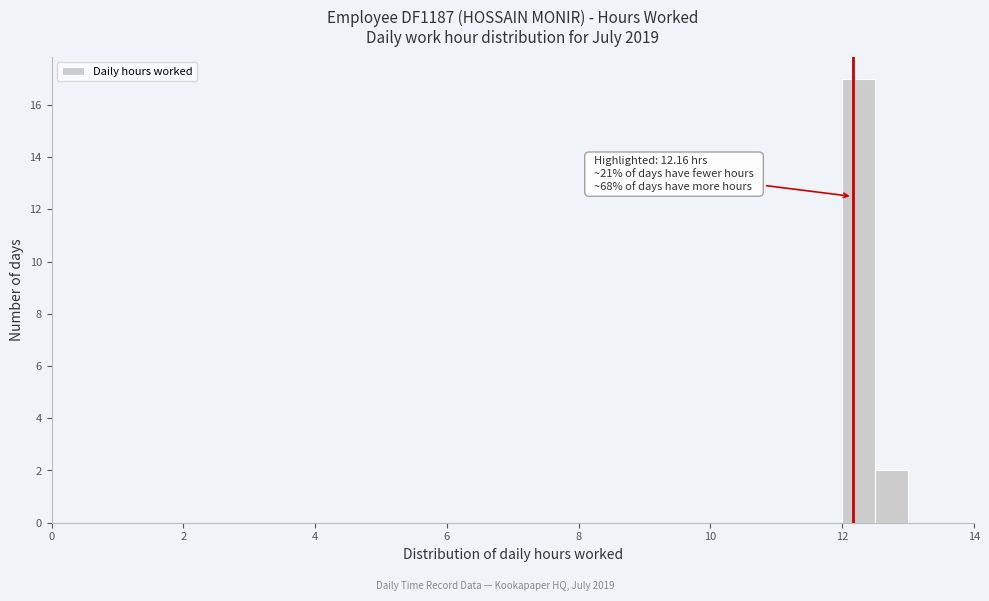

Read against the x-axis, roughly where is the centre of the tallest bar?

12.2